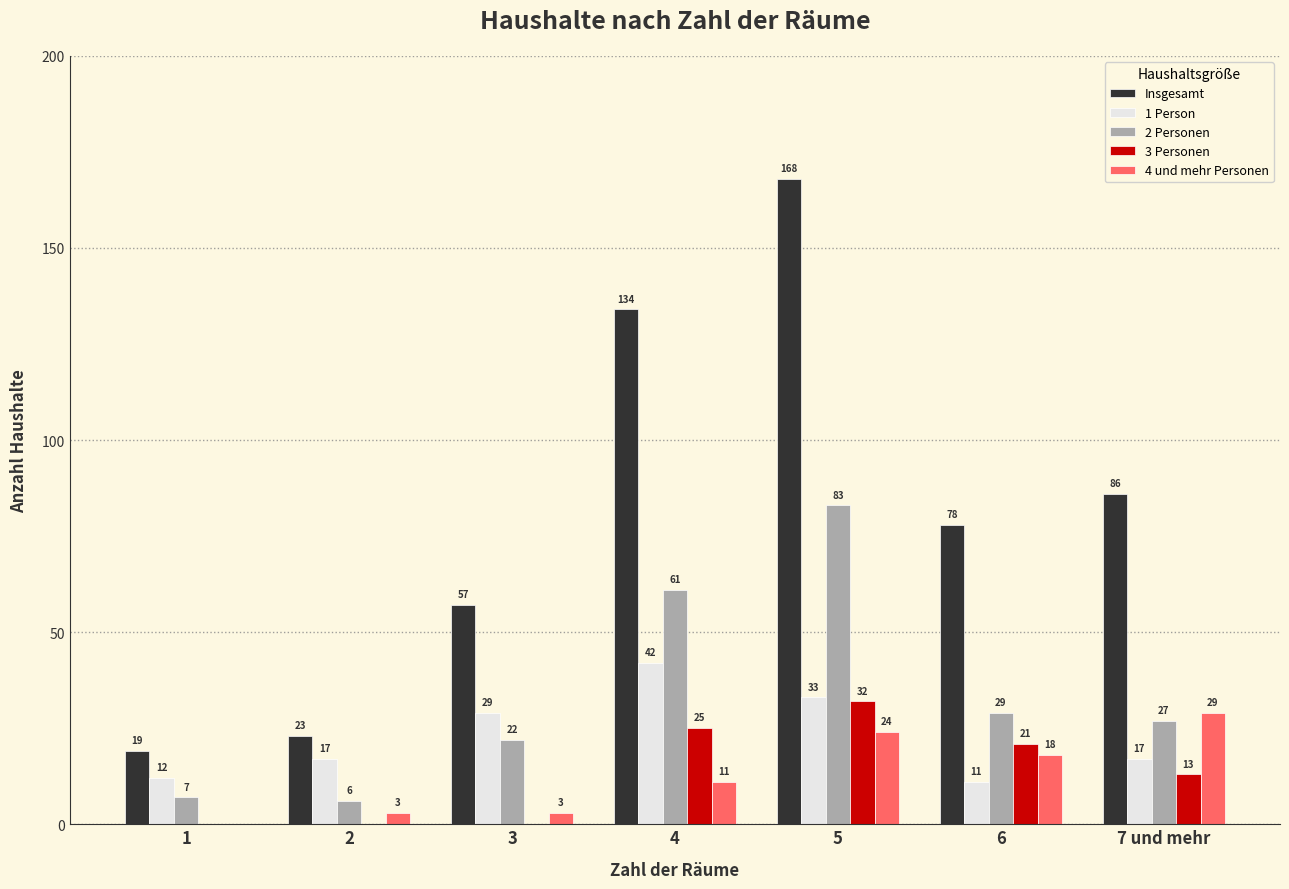

Is the value of Insgesamt at 6 greater than the value of 1 Person at 7 und mehr?

Yes